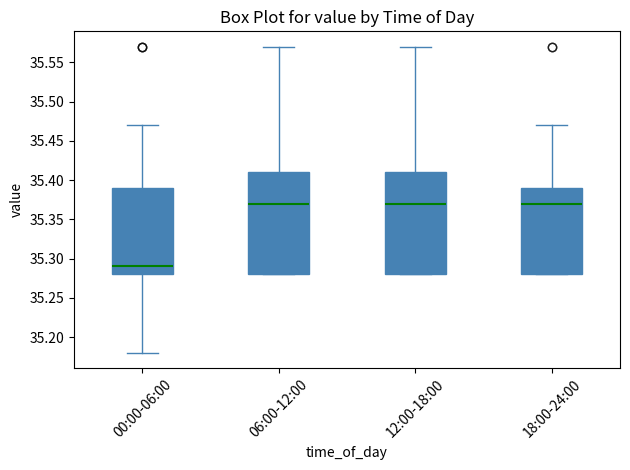

Where is the upper edge of the box for 18:00-24:00 on the y-axis? The values are not printed on the chart, so give them approximately, as read against the axis.

35.39